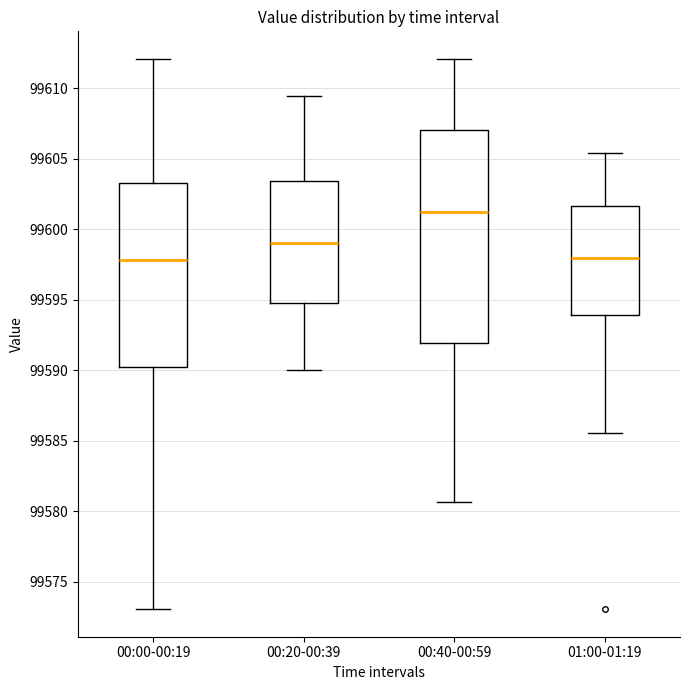

Which box is the tallest, from its lower edge to its upper edge?

00:40-00:59